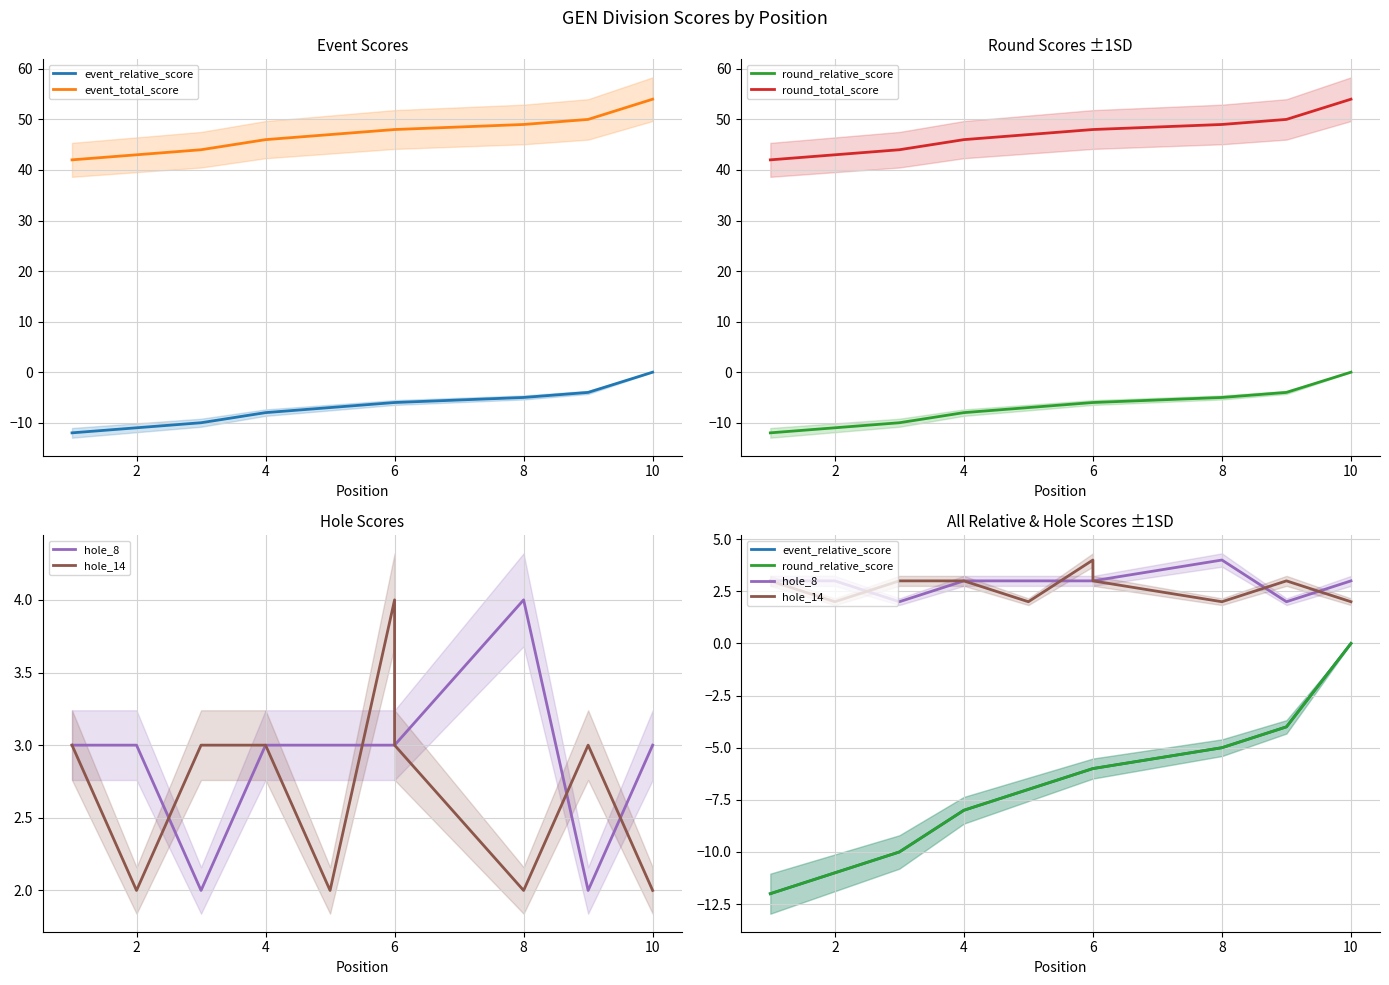

Count the number of data series in this chart.

6